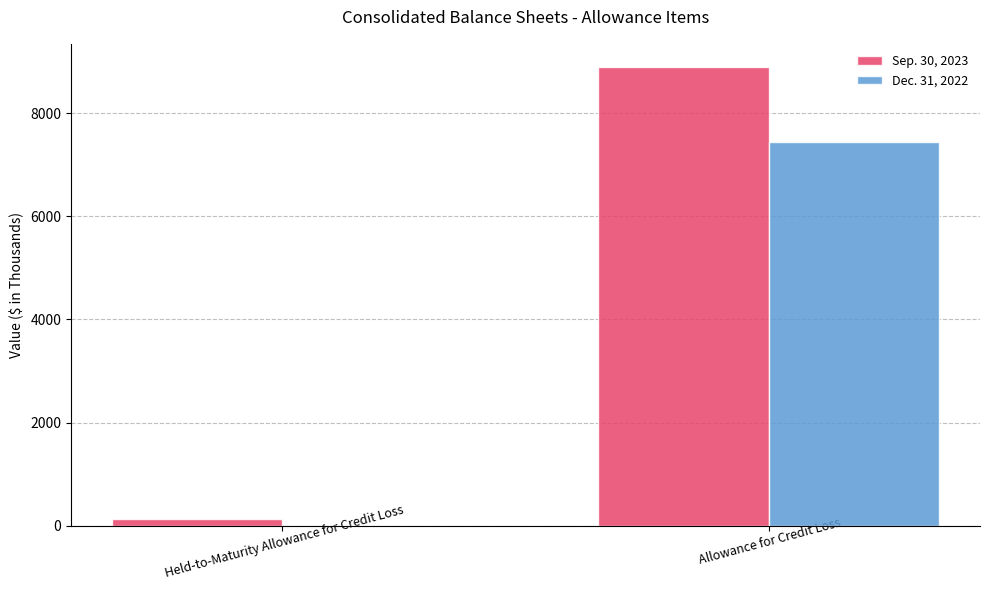

Reading left to right, transcribe all the data shown in this chart.

Sep. 30, 2023: 131	8896
Dec. 31, 2022: 0	7446